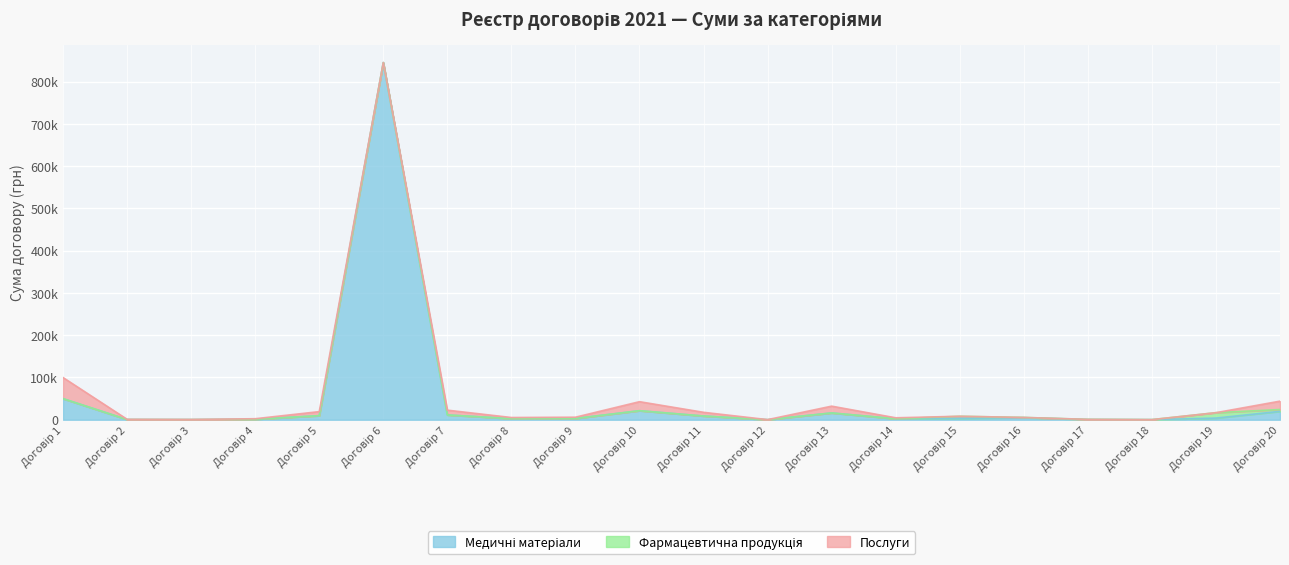

What is the total value across all series at 3?

670.0